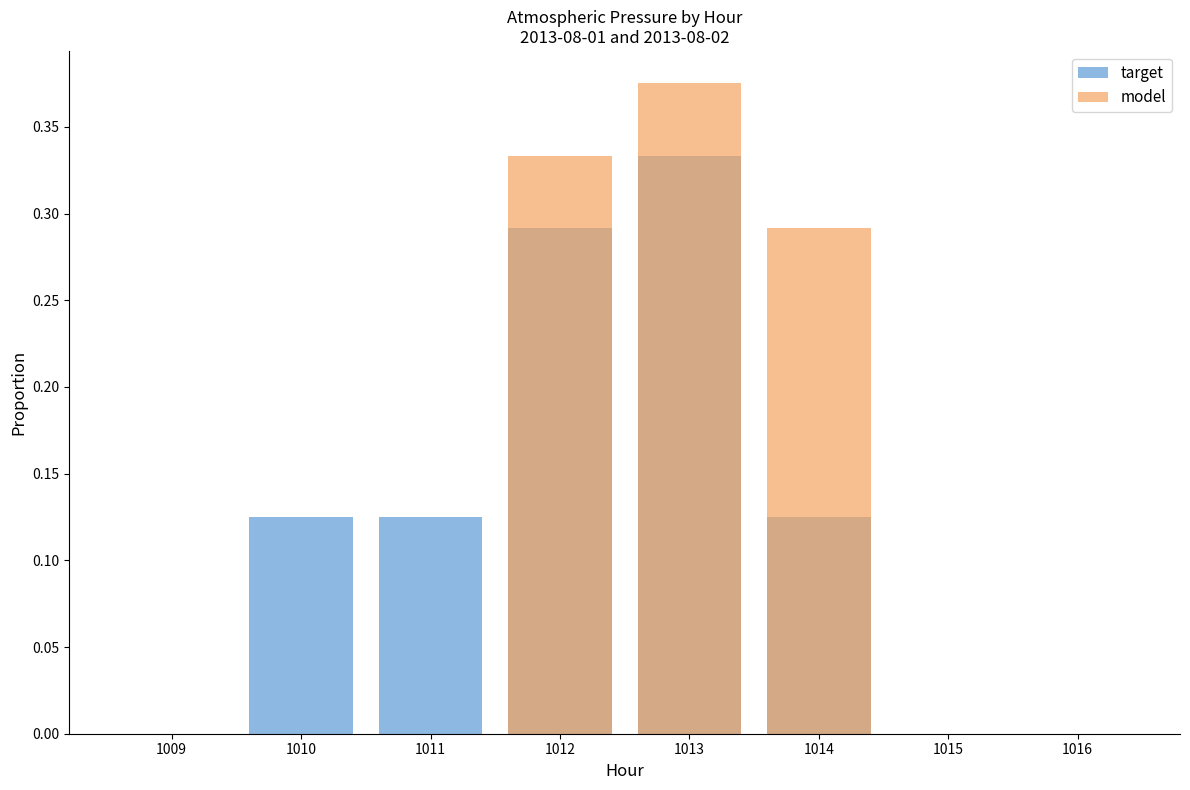

How many bars are there in total?

16